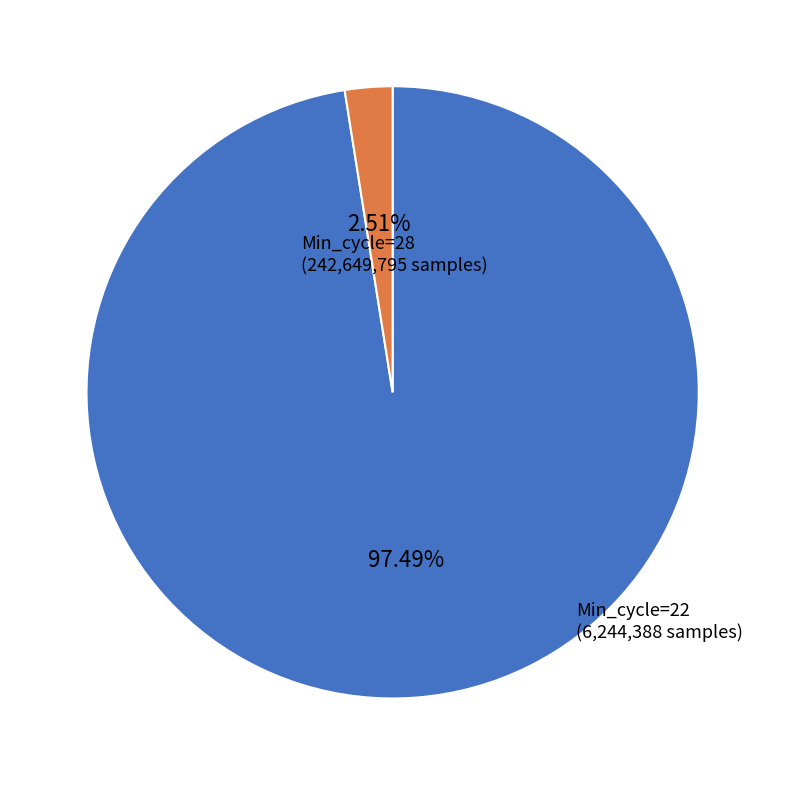

Is there any slice that represents more than half of the pie?

Yes